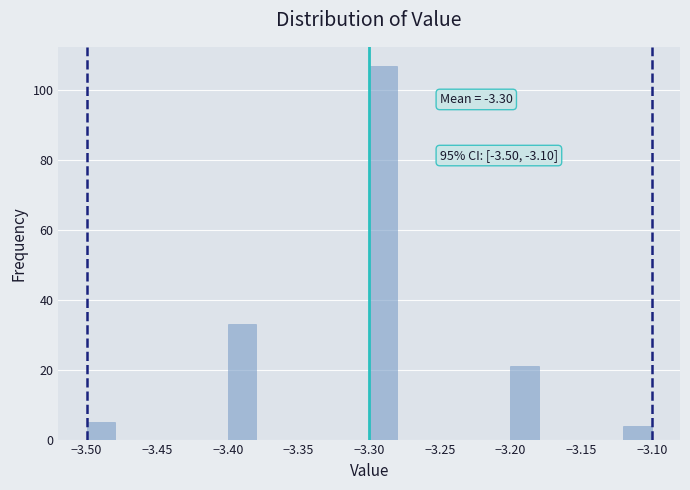

Which range on the x-axis has the tallest bar?

-3.30 to -3.28